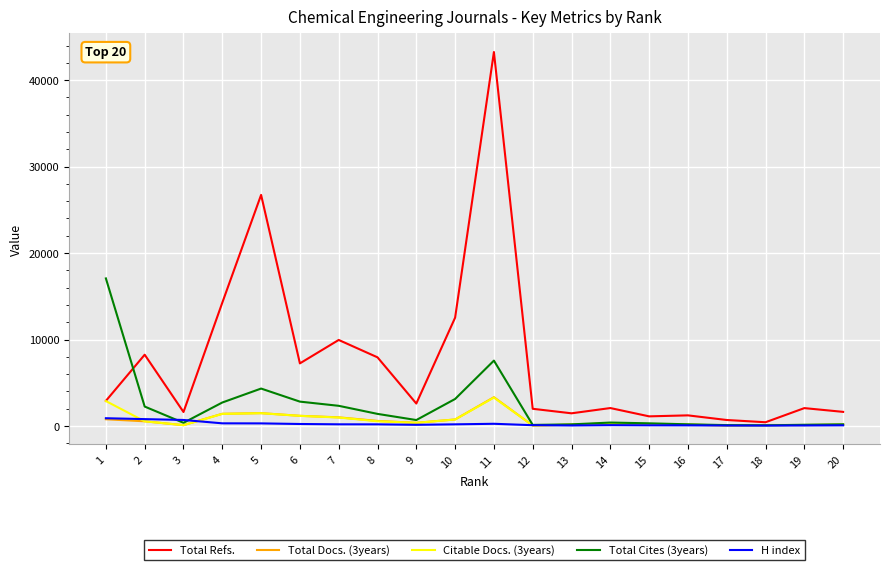

Is this an area chart (filled region under the line)?

No